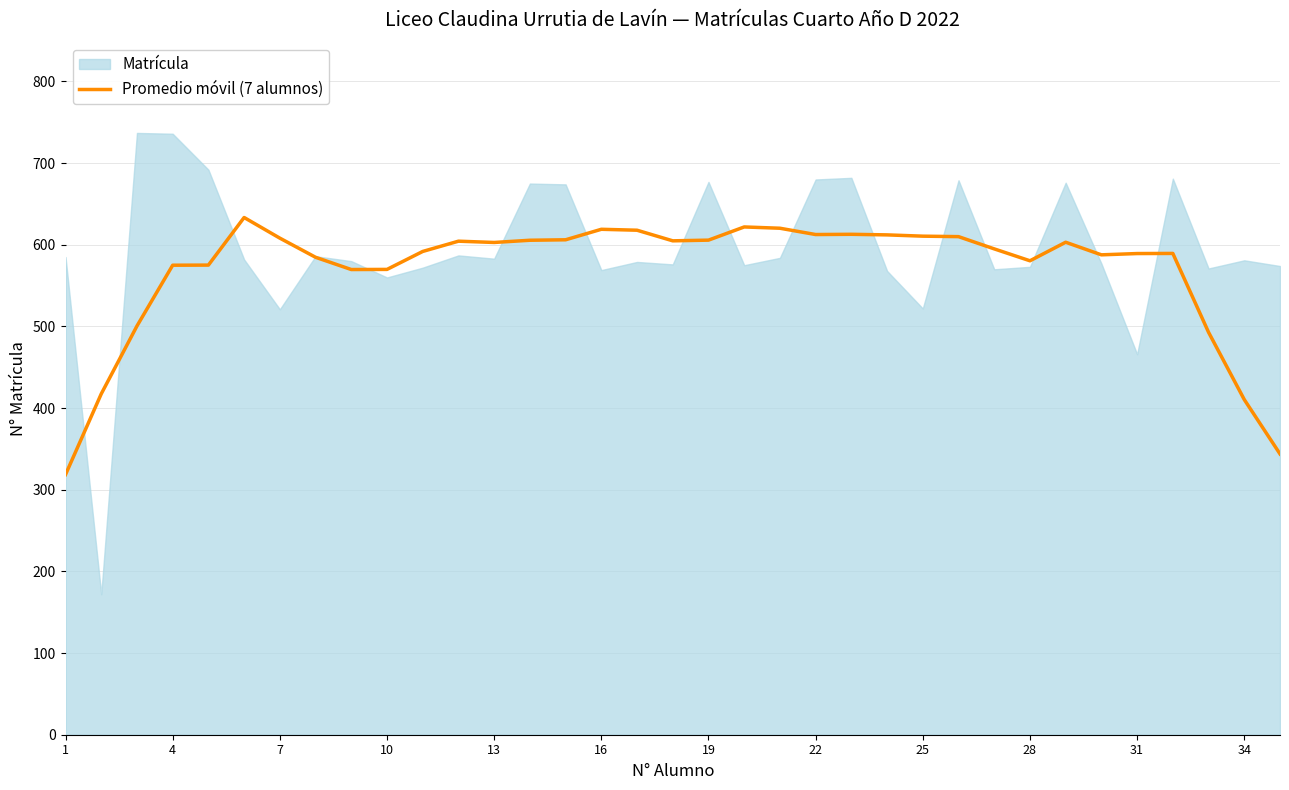

Is it true that Promedio móvil (7 alumnos) equals 1043.6 at 31?

False